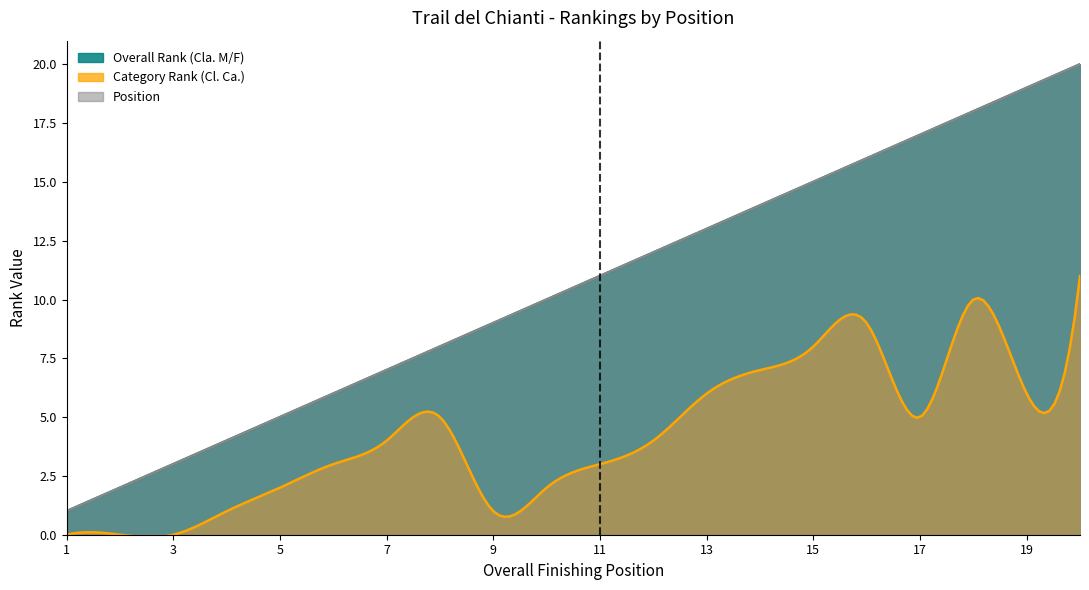

What is the difference between the maximum and minimum values in the Overall Rank (Cla. M/F) series?

19